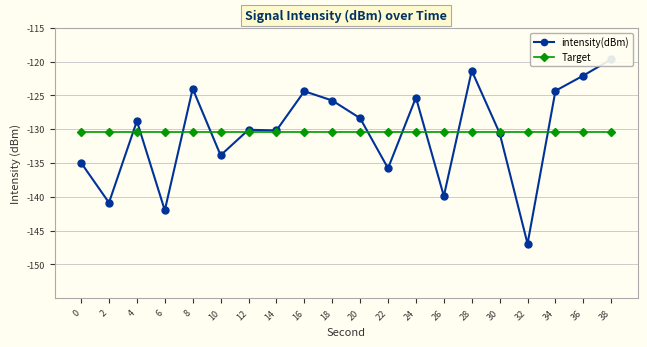

Which label corresponds to the largest value in the chart?

38